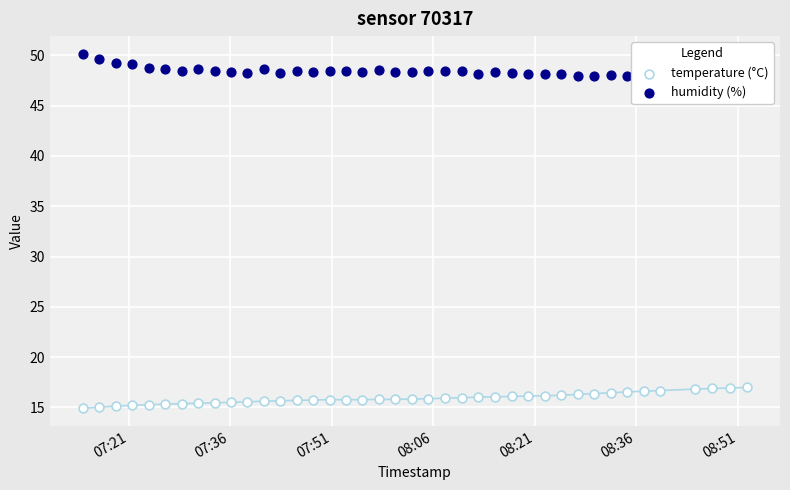

At how many categories does at least one series exceed 48?

31